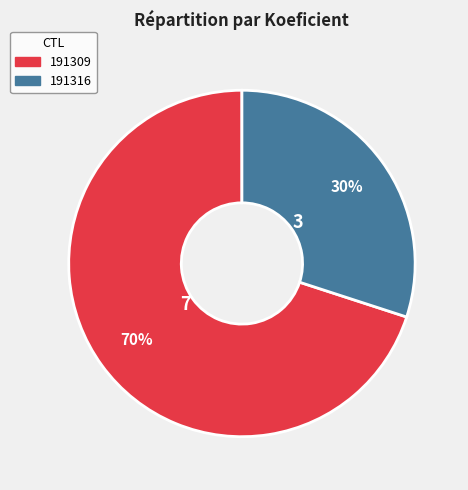

Rank the categories by value from highest to lowest.

191309, 191316